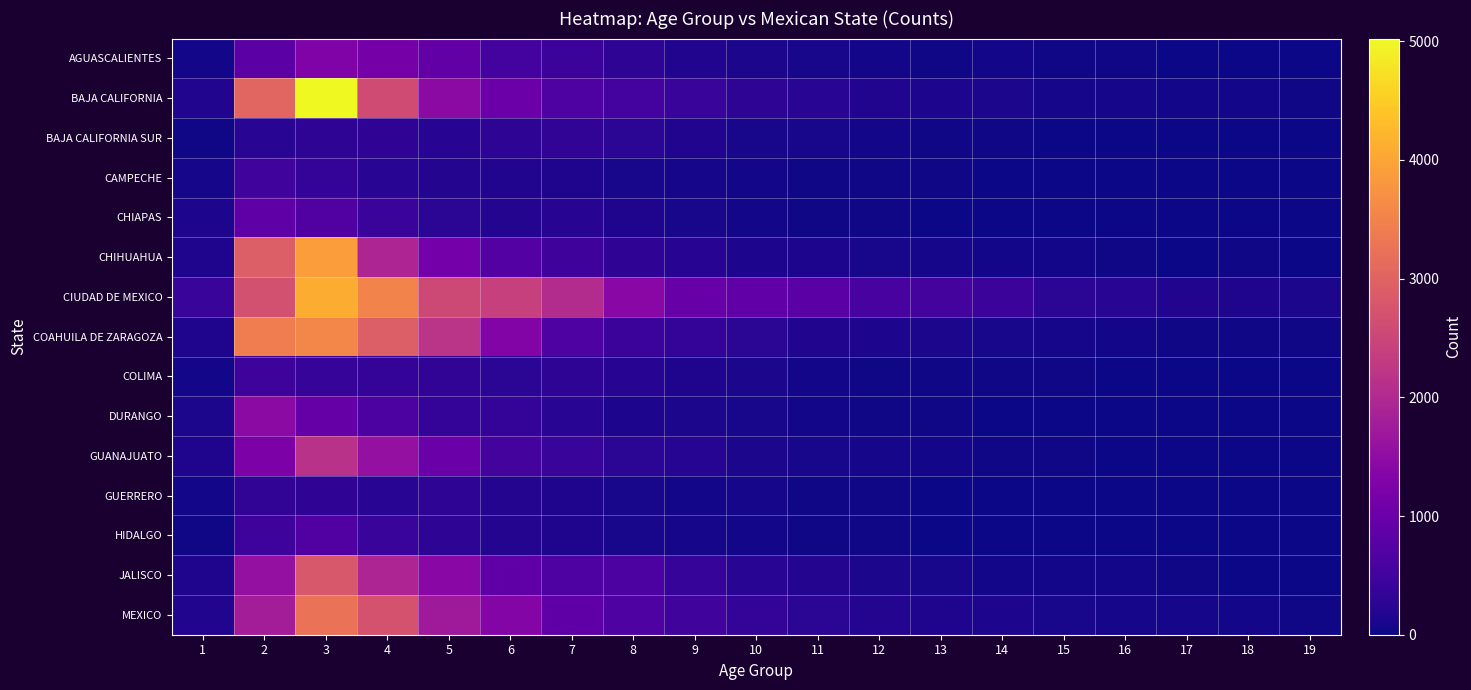

What is the difference between the highest and lowest values at 10?

851